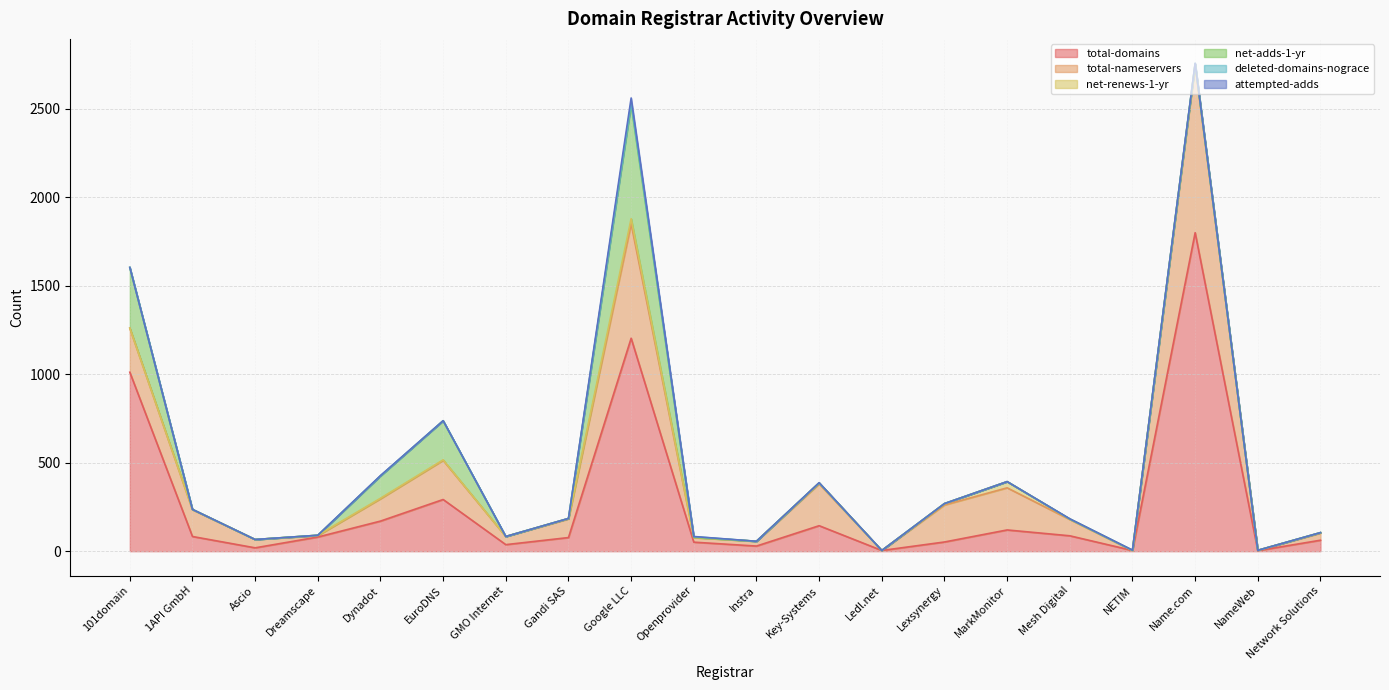

What is the maximum value for attempted-adds?

27